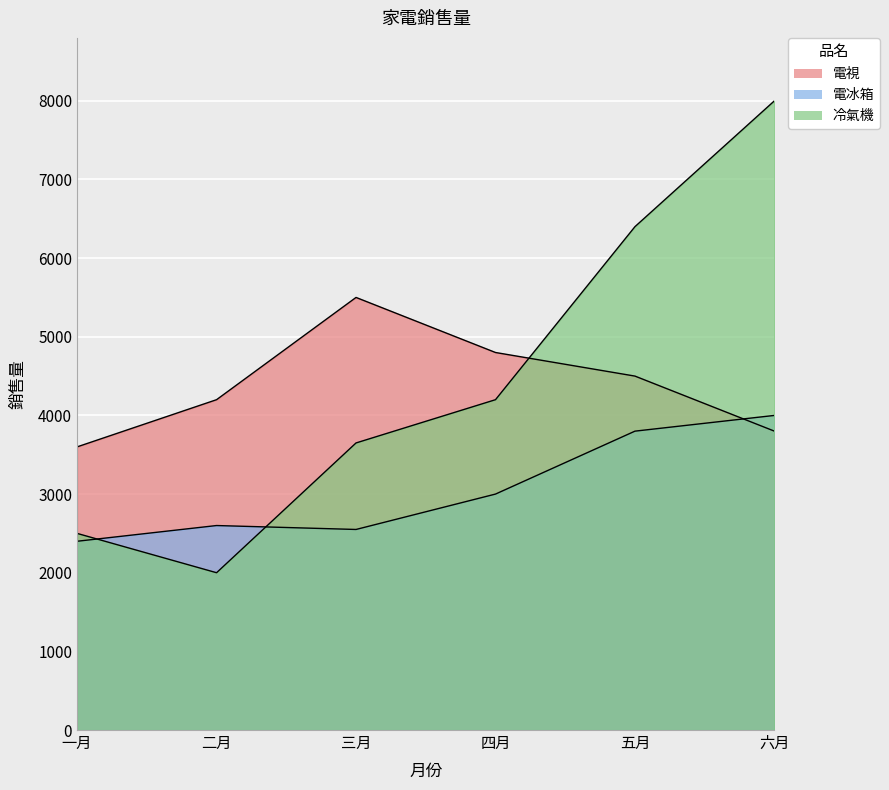

Reading left to right, transcribe all the data shown in this chart.

電視: 一月=3600	二月=4200	三月=5500	四月=4800	五月=4500	六月=3800
電冰箱: 一月=2400	二月=2600	三月=2550	四月=3000	五月=3800	六月=4000
冷氣機: 一月=2500	二月=2000	三月=3650	四月=4200	五月=6400	六月=8000